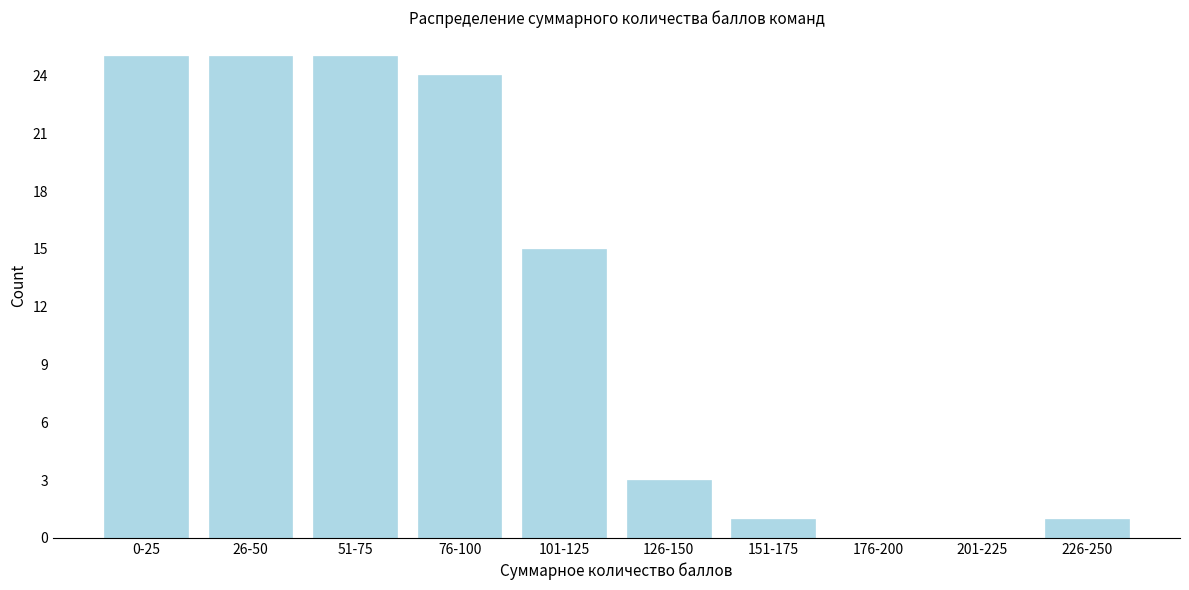

Reading left to right, list all the values displayed in this chart.

0-25=25	26-50=25	51-75=25	76-100=24	101-125=15	126-150=3	151-175=1	176-200=0	201-225=0	226-250=1